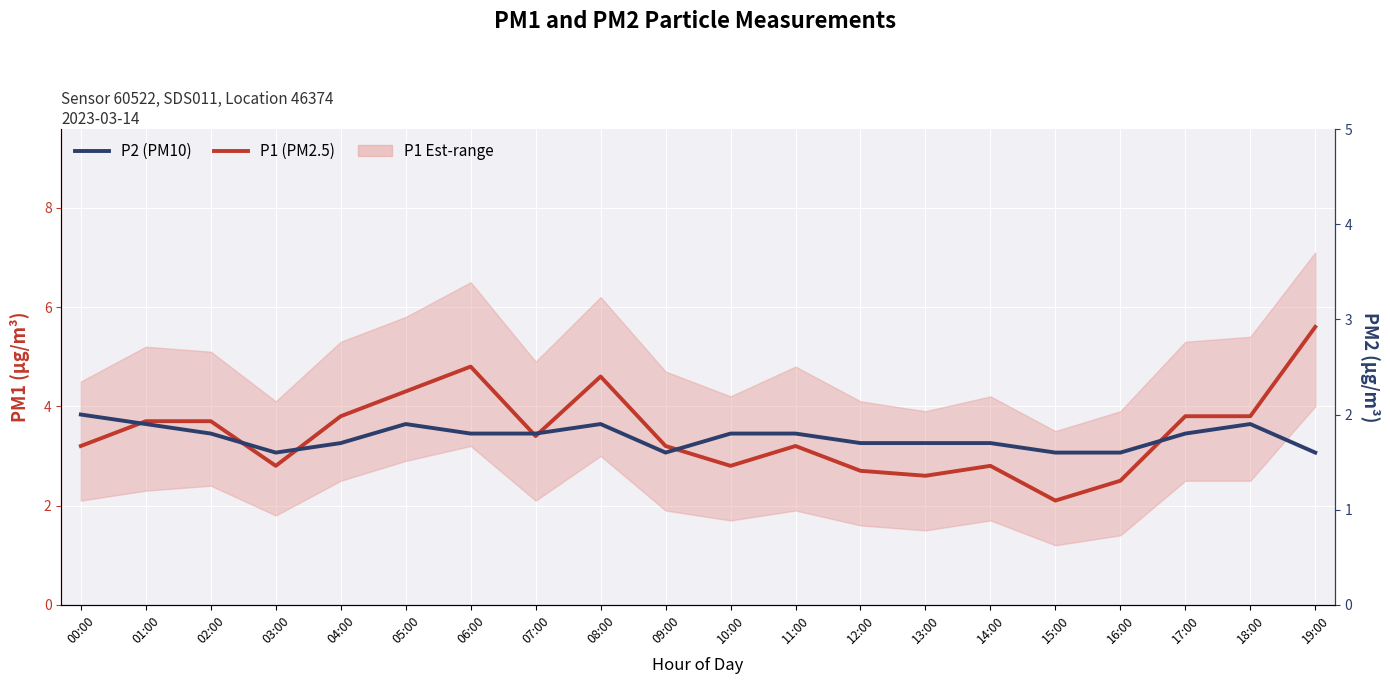

Reading left to right, what are all the values shown in this chart?

P1 (PM2.5): 00:00=3.2	01:00=3.7	02:00=3.7	03:00=2.8	04:00=3.8	05:00=4.3	06:00=4.8	07:00=3.4	08:00=4.6	09:00=3.2	10:00=2.8	11:00=3.2	12:00=2.7	13:00=2.6	14:00=2.8	15:00=2.1	16:00=2.5	17:00=3.8	18:00=3.8	19:00=5.6
P2 (PM10): 00:00=2.0	01:00=1.9	02:00=1.8	03:00=1.6	04:00=1.7	05:00=1.9	06:00=1.8	07:00=1.8	08:00=1.9	09:00=1.6	10:00=1.8	11:00=1.8	12:00=1.7	13:00=1.7	14:00=1.7	15:00=1.6	16:00=1.6	17:00=1.8	18:00=1.9	19:00=1.6